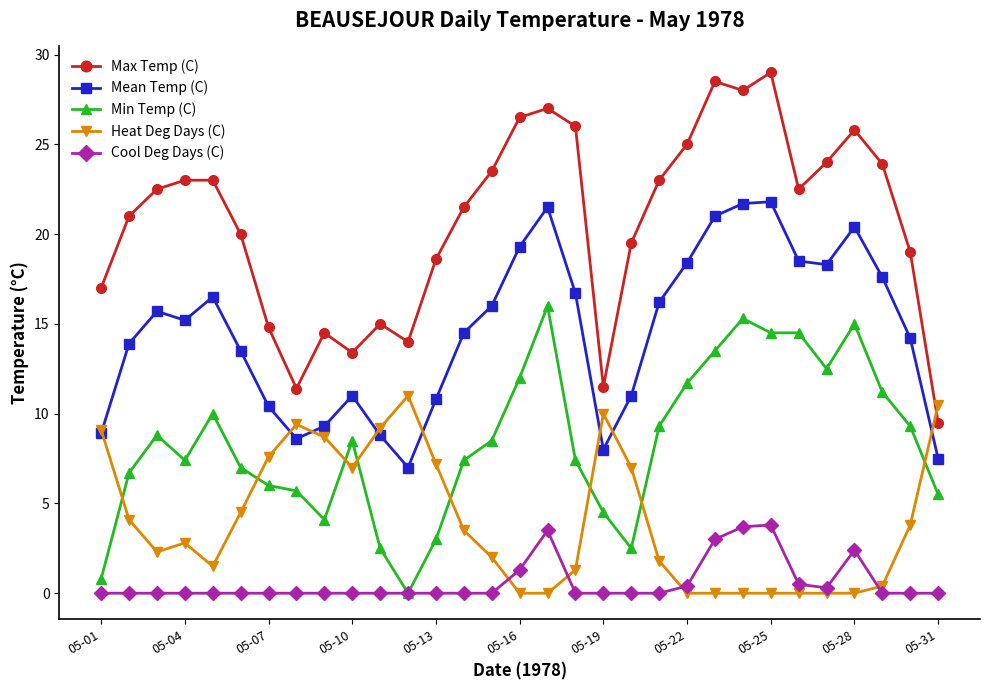

How many data points in Min Temp (C) are above 8?

16